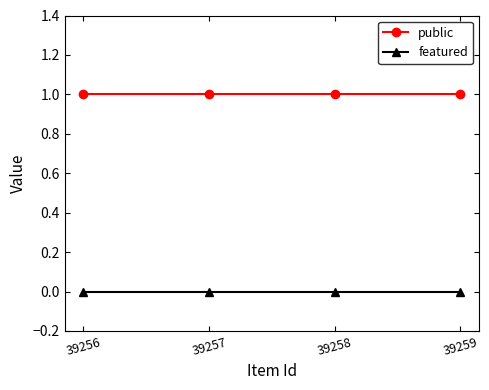

Which series has the largest total across all categories?

public